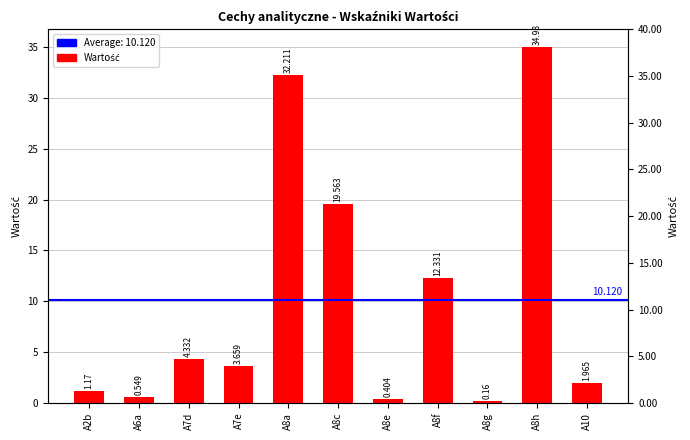

The value at A8a is 32.2. True or false?

True